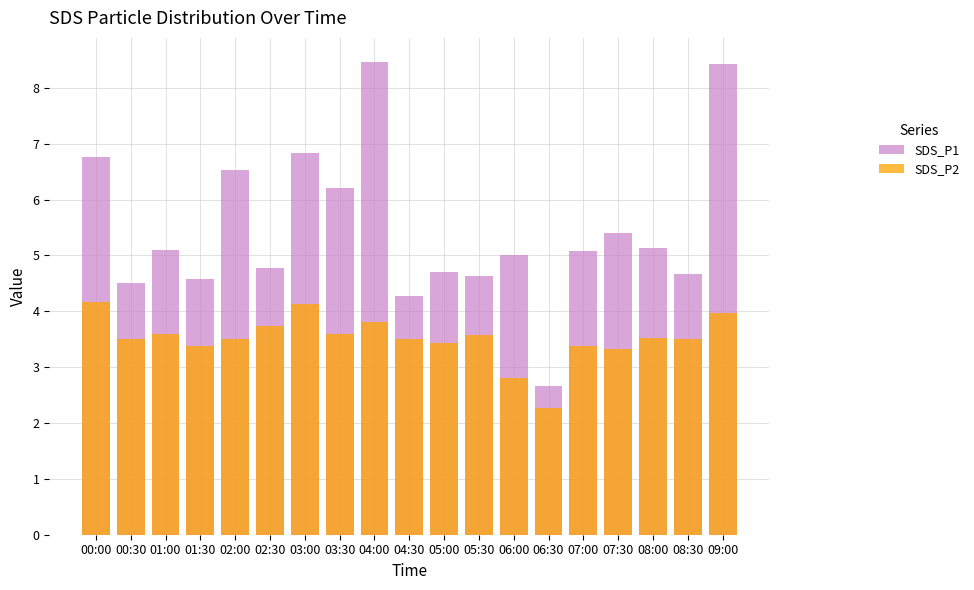

Reading left to right, transcribe all the data shown in this chart.

SDS_P1: 00:00=6.8	00:30=4.5	01:00=5.1	01:30=4.6	02:00=6.5	02:30=4.8	03:00=6.8	03:30=6.2	04:00=8.5	04:30=4.3	05:00=4.7	05:30=4.6	06:00=5.0	06:30=2.7	07:00=5.1	07:30=5.4	08:00=5.1	08:30=4.7	09:00=8.4
SDS_P2: 00:00=4.2	00:30=3.5	01:00=3.6	01:30=3.4	02:00=3.5	02:30=3.7	03:00=4.1	03:30=3.6	04:00=3.8	04:30=3.5	05:00=3.4	05:30=3.6	06:00=2.8	06:30=2.3	07:00=3.4	07:30=3.3	08:00=3.5	08:30=3.5	09:00=4.0